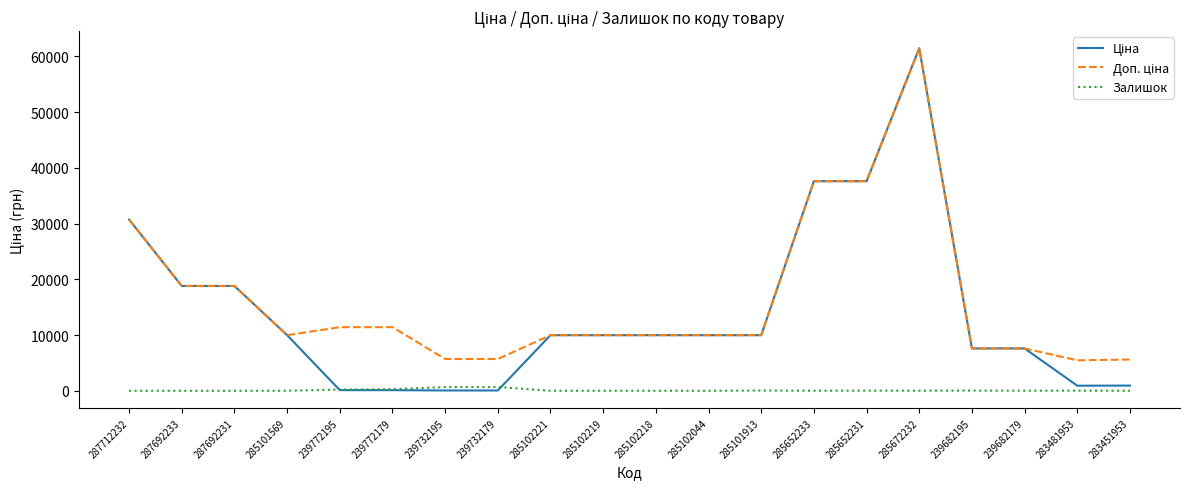

What is the spread (max minus min) of values at 287692231?

18796.8